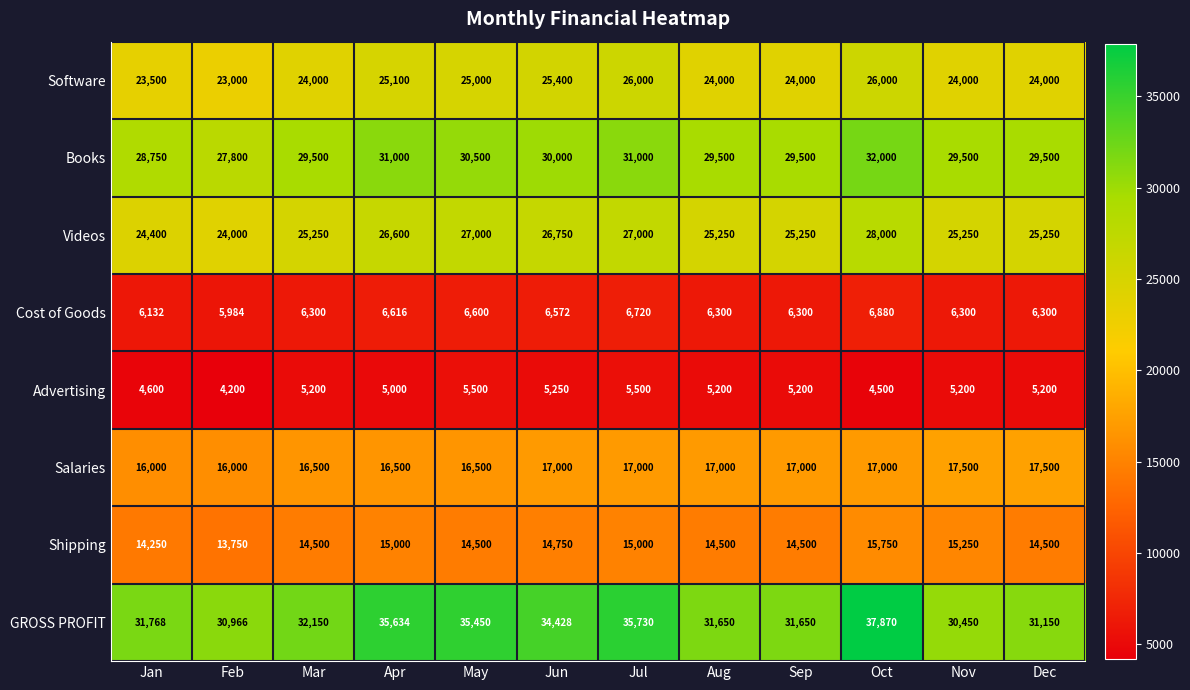

The Software series shows 26000 at Jul. True or false?

True